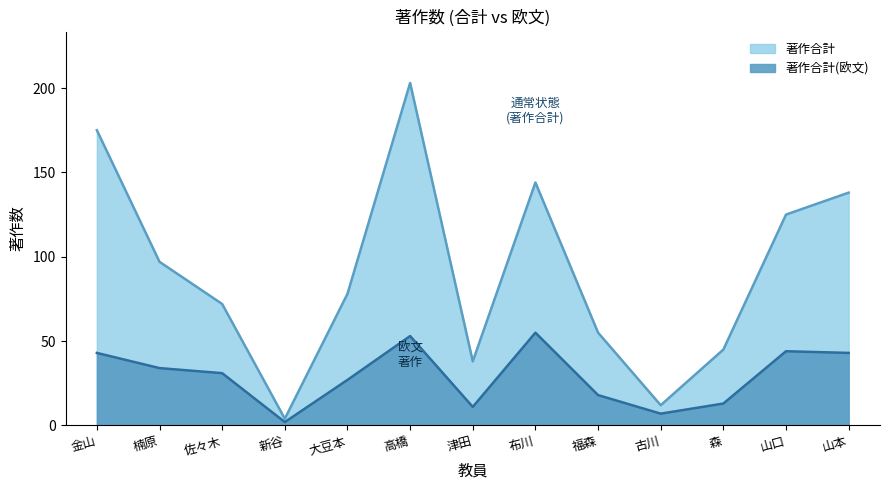

At how many categories does at least one series exceed 8?

12